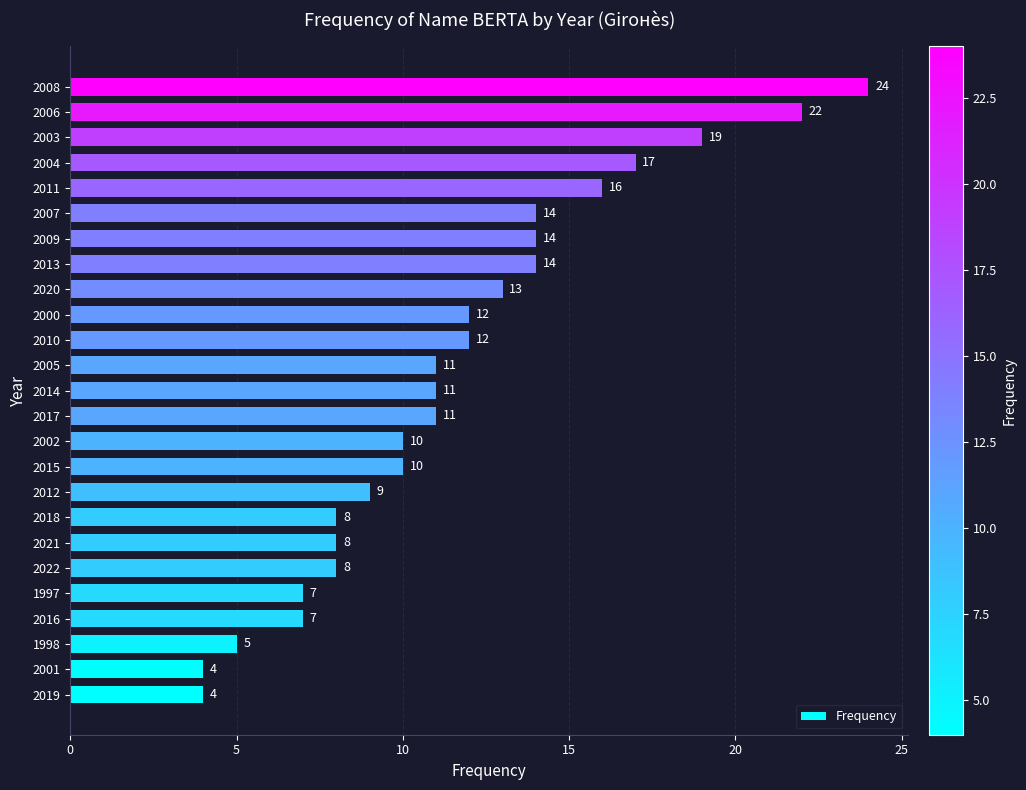

What is the minimum value shown in the chart?

4